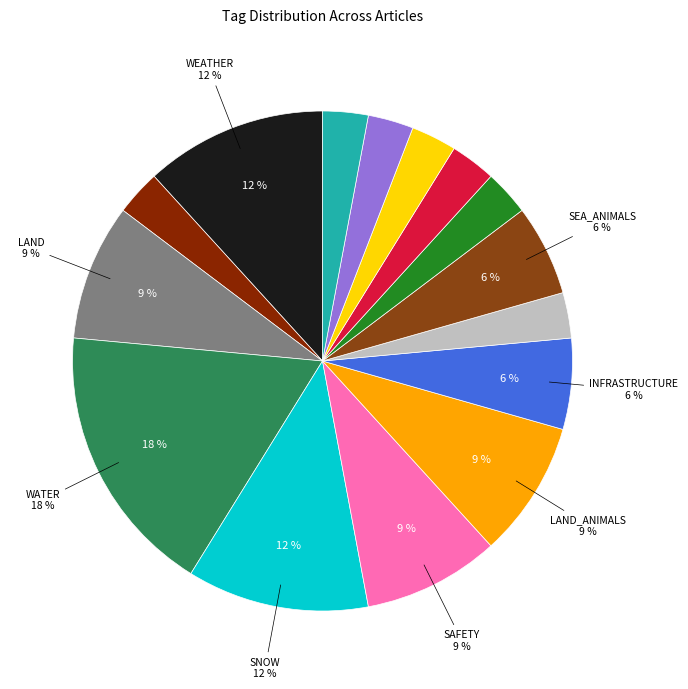

To the nearest percent, what is the average slice percentage?

7%